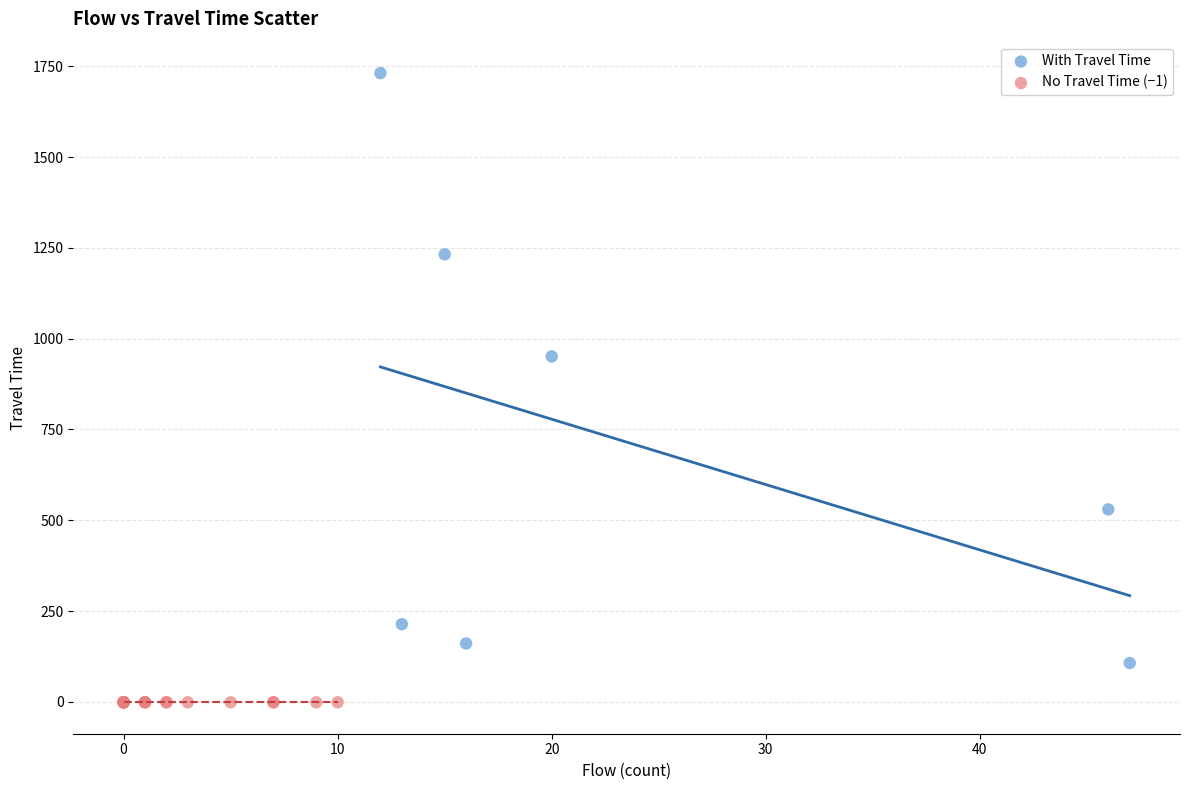

Which series contains the lowest Y value?

No Travel Time (−1)